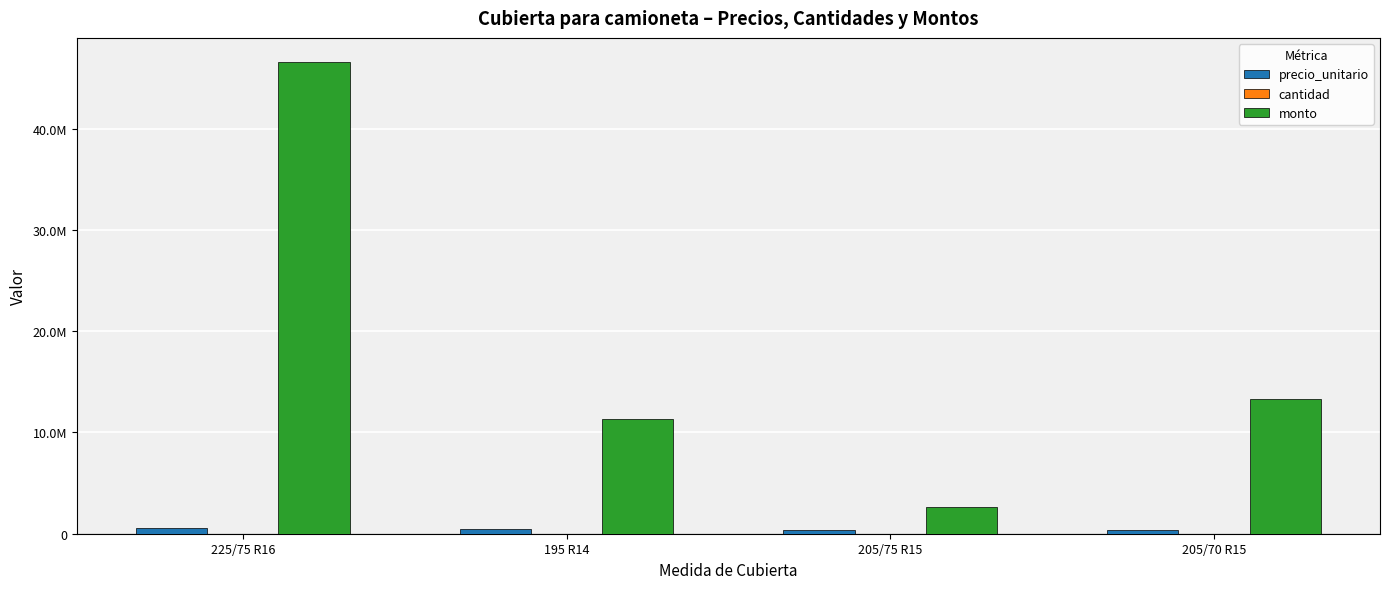

Does the chart contain stacked bars?

No